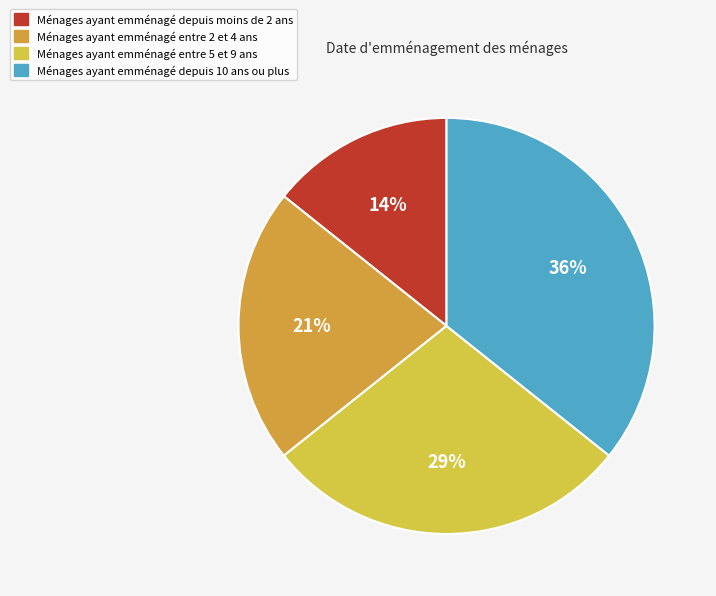

To the nearest percent, what is the average slice percentage?

25%